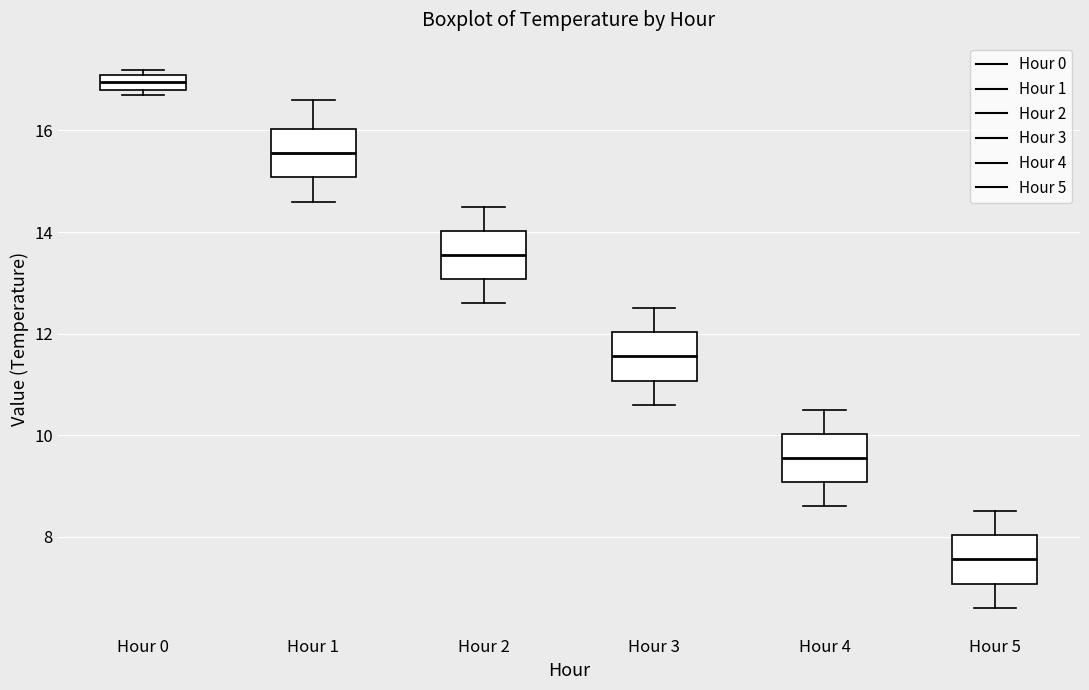

Where does the lower whisker of the box for Hour 1 end on the y-axis? The values are not printed on the chart, so give them approximately, as read against the axis.

14.6